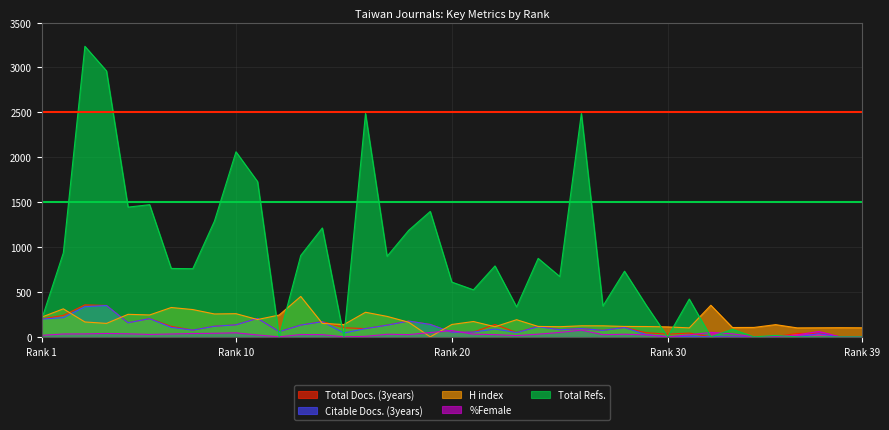

Which series has the largest range (max minus min)?

Total Refs.